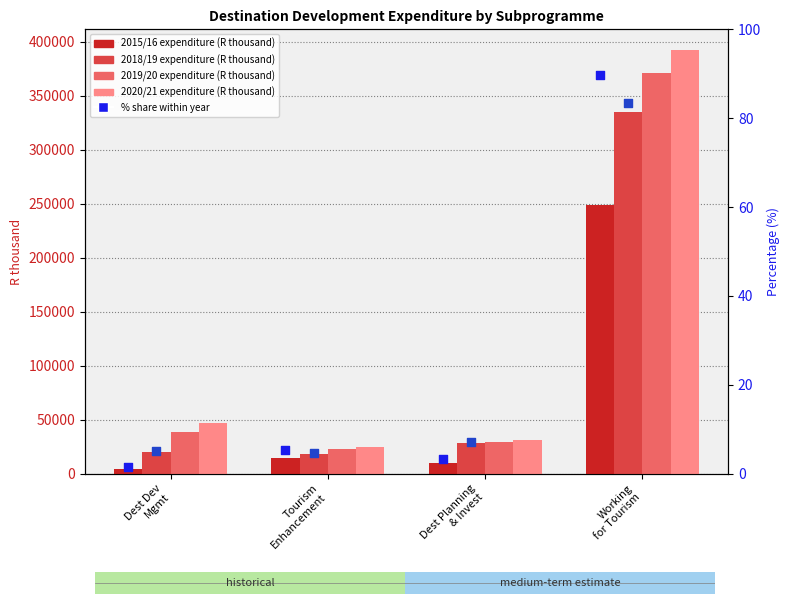

Which series has the largest total across all categories?

2020/21